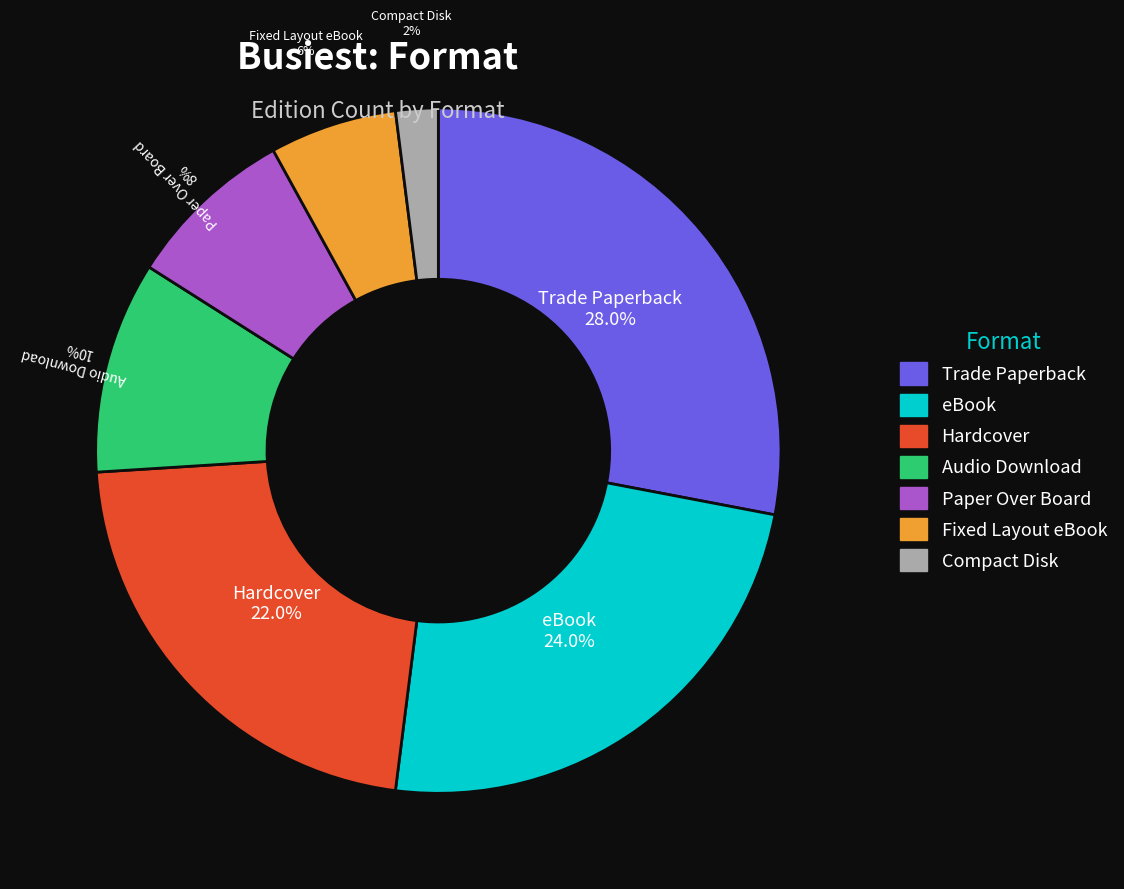

Rank the categories by value from lowest to highest.

Compact Disk, Fixed Layout eBook, Paper Over Board, Audio Download, Hardcover, eBook, Trade Paperback